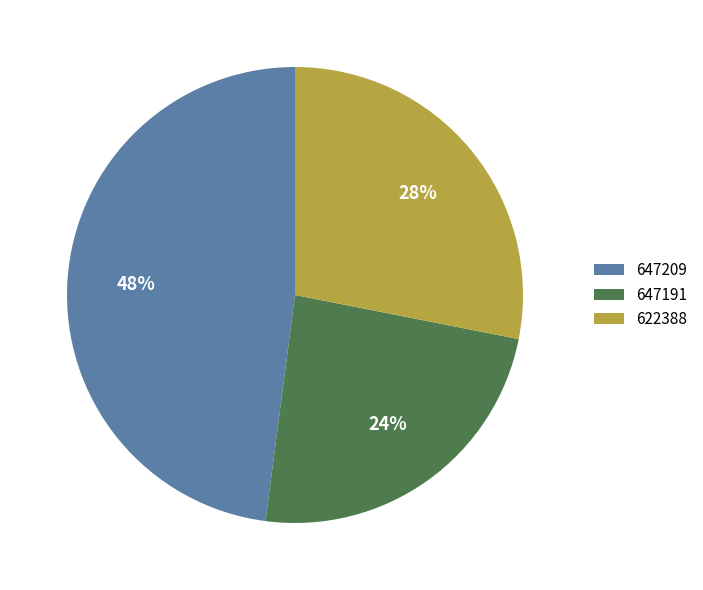

Combined, do 622388 and 647191 account for over 50%?

Yes